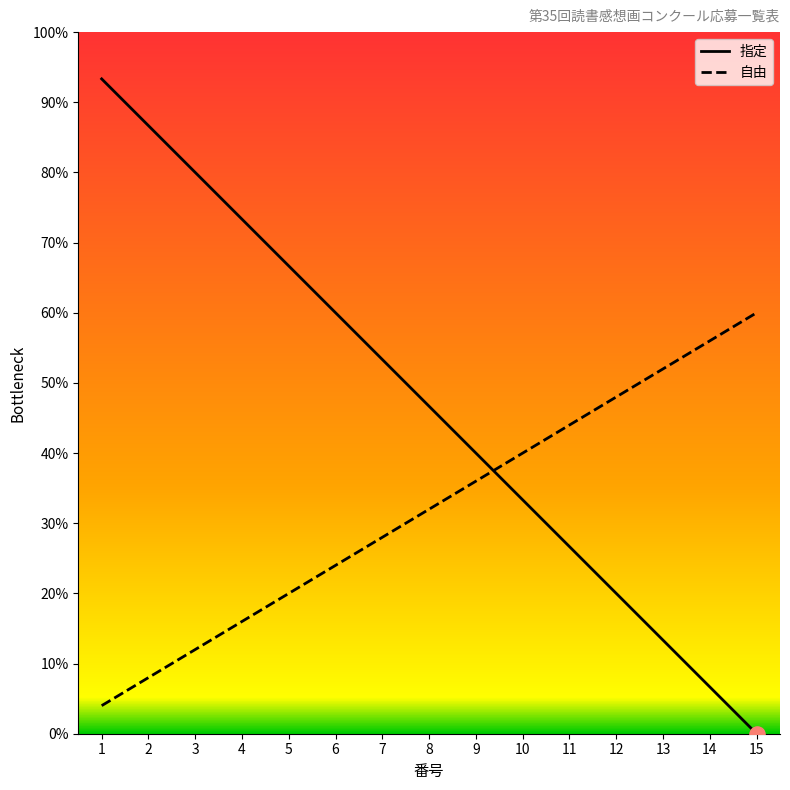

What is the total value across all series at 12?

68.0